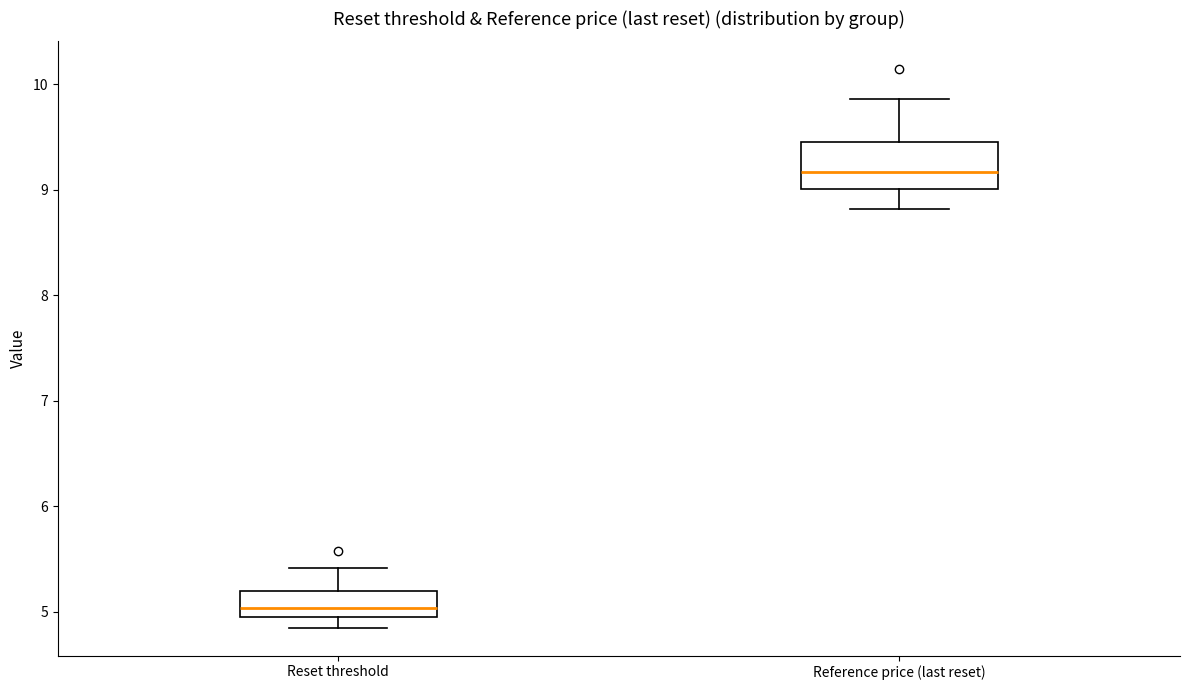

Where does the lower whisker of the box for Reset threshold end on the y-axis? The values are not printed on the chart, so give them approximately, as read against the axis.

4.9